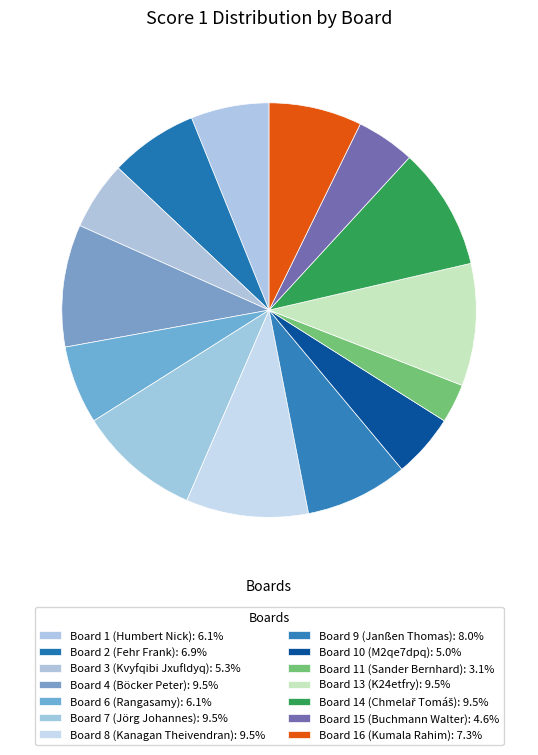

Which slice is the largest?

Board 4 (Böcker Peter)